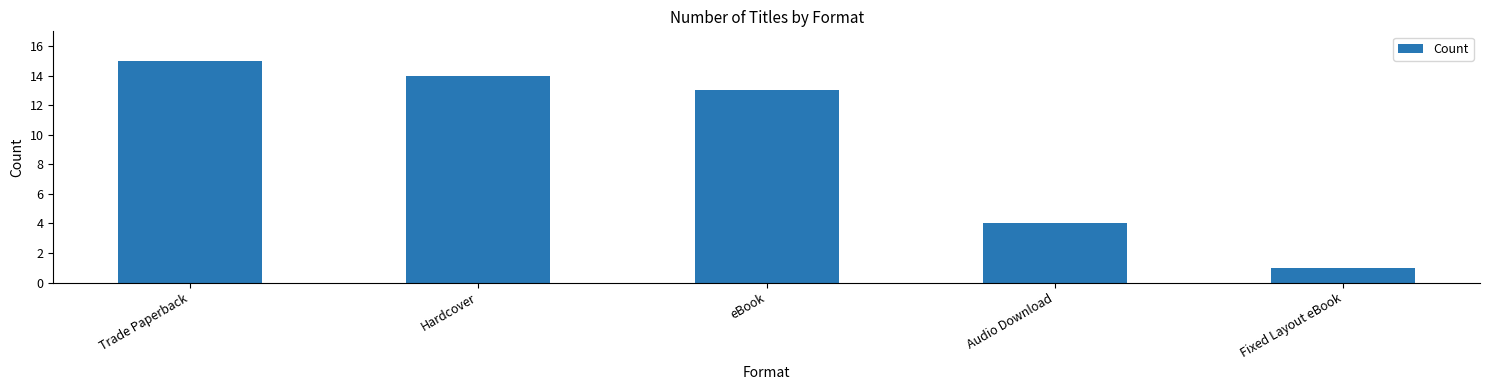

What is the difference between the maximum and minimum values?

14